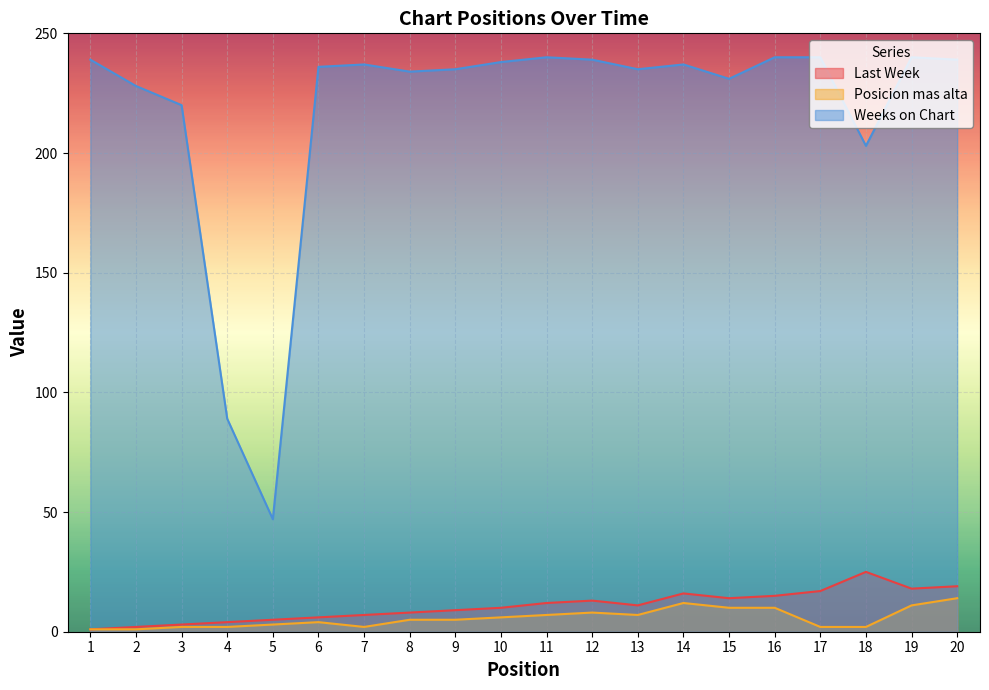

Which series changed the most between 5 and 12?

Weeks on Chart